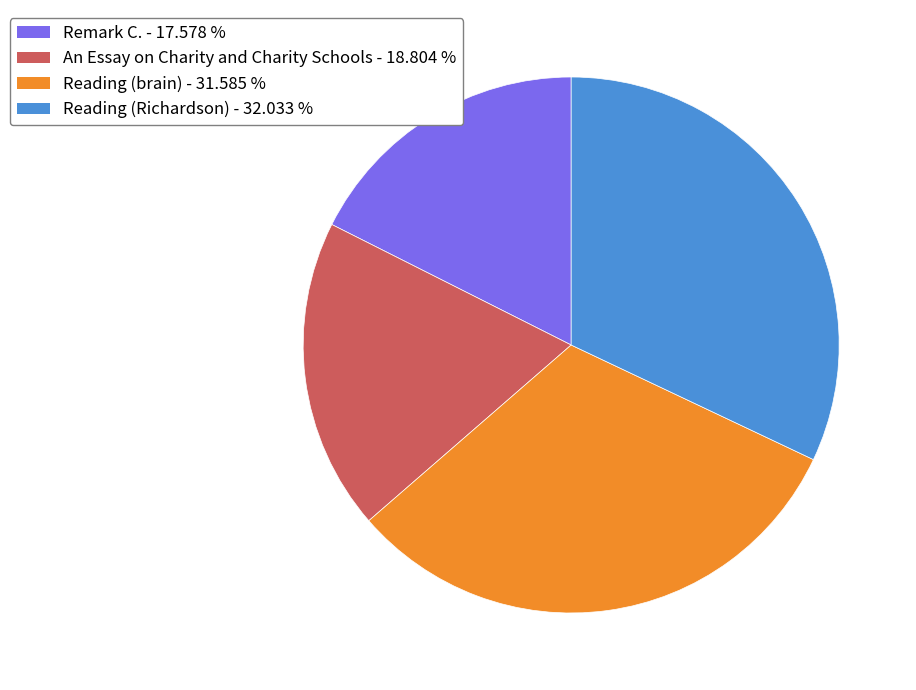

The Reading (Richardson) slice represents 19% of the pie. True or false?

False